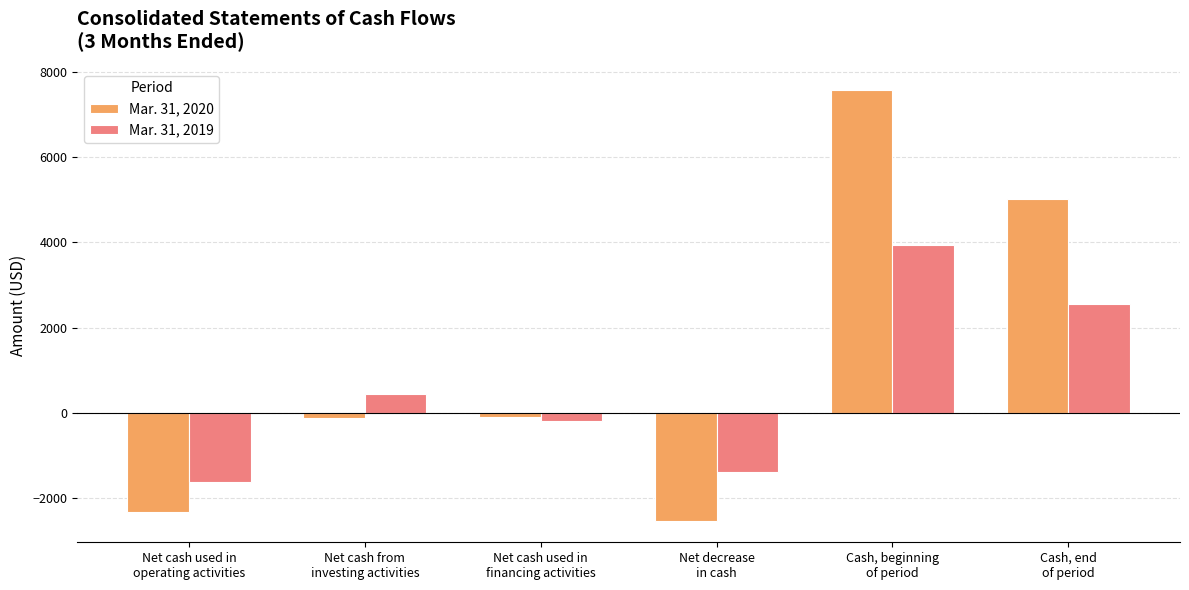

What is the highest value of the Mar. 31, 2020 series?

7577